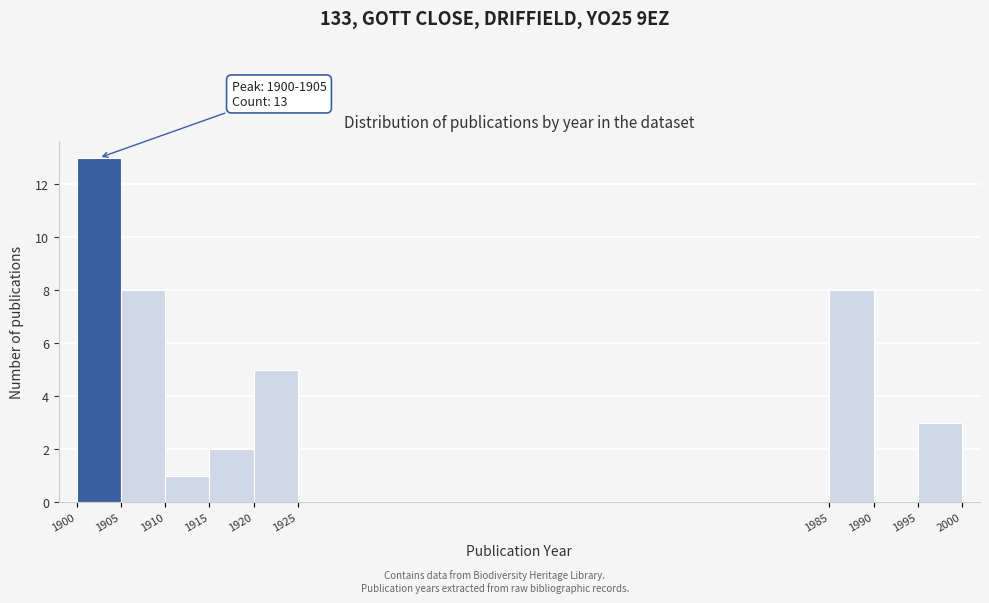

Over which range of the x-axis is the bar tallest?

1900 to 1905